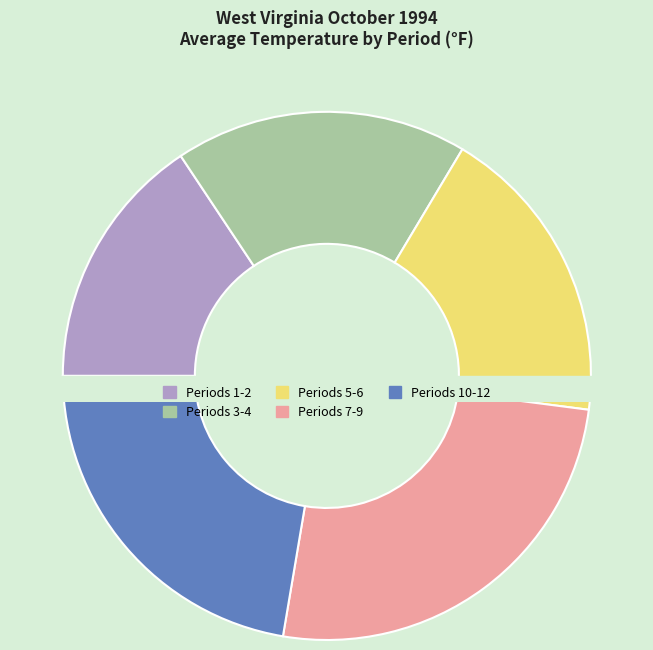

Do Period 2 and Period 12 together represent more than half of the pie?

No